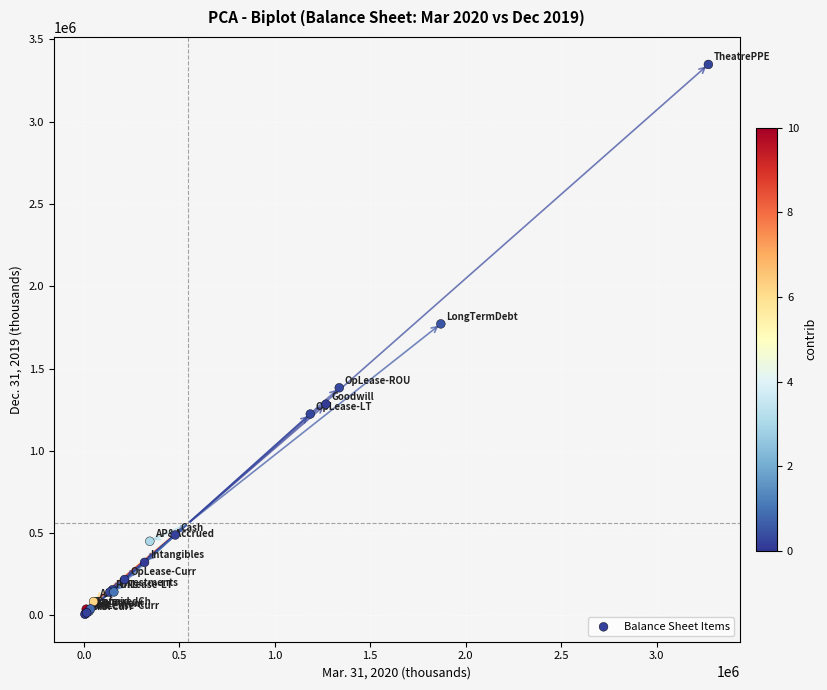

What Y value in the scatter plot is closest to 1677416?

1771342